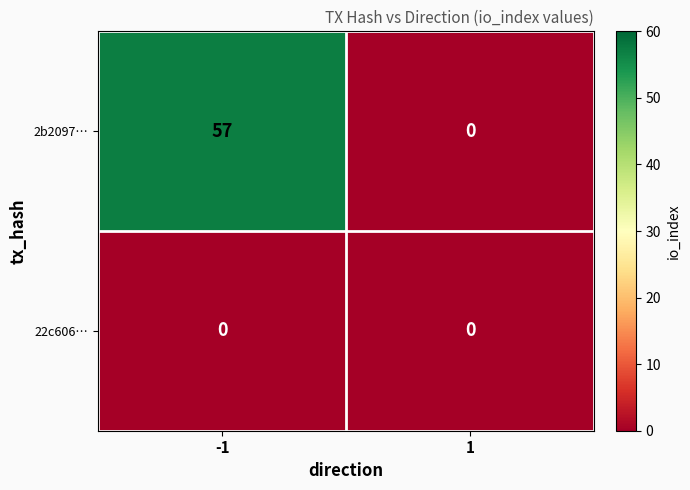

What is the maximum value shown in the chart?

57